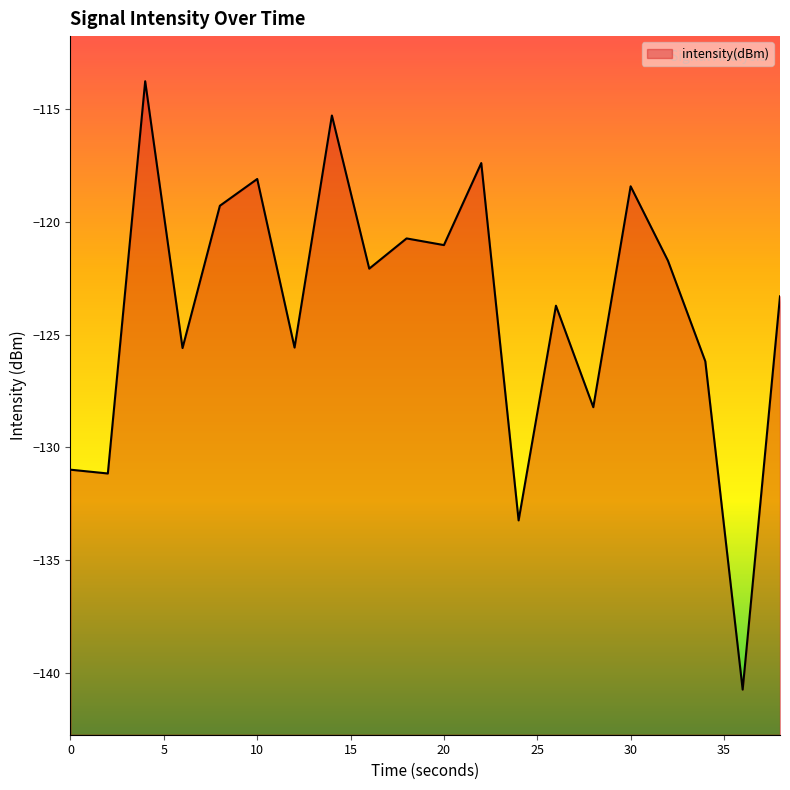

Where does the data first go above -122?

4